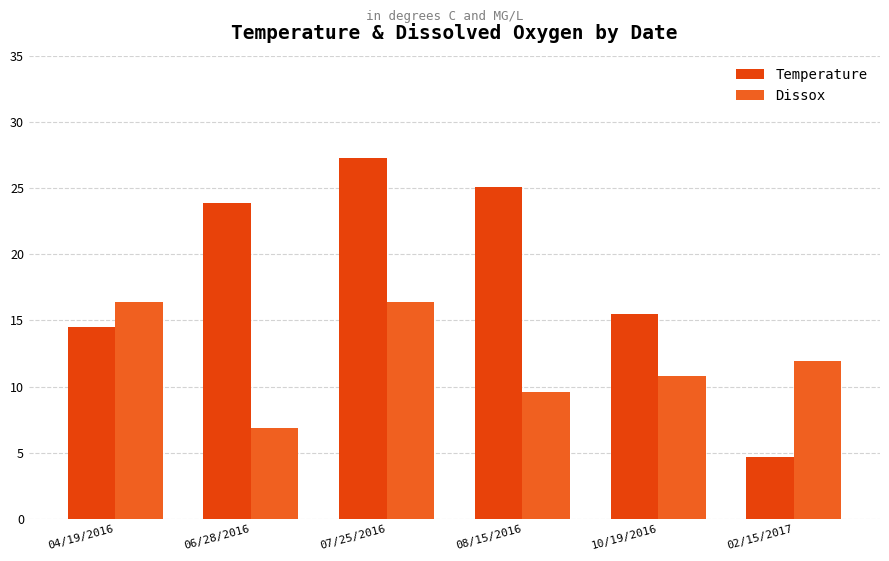

Reading left to right, transcribe all the data shown in this chart.

Temperature: 14.5	23.9	27.3	25.1	15.5	4.7
Dissox: 16.4	6.9	16.4	9.6	10.8	11.9